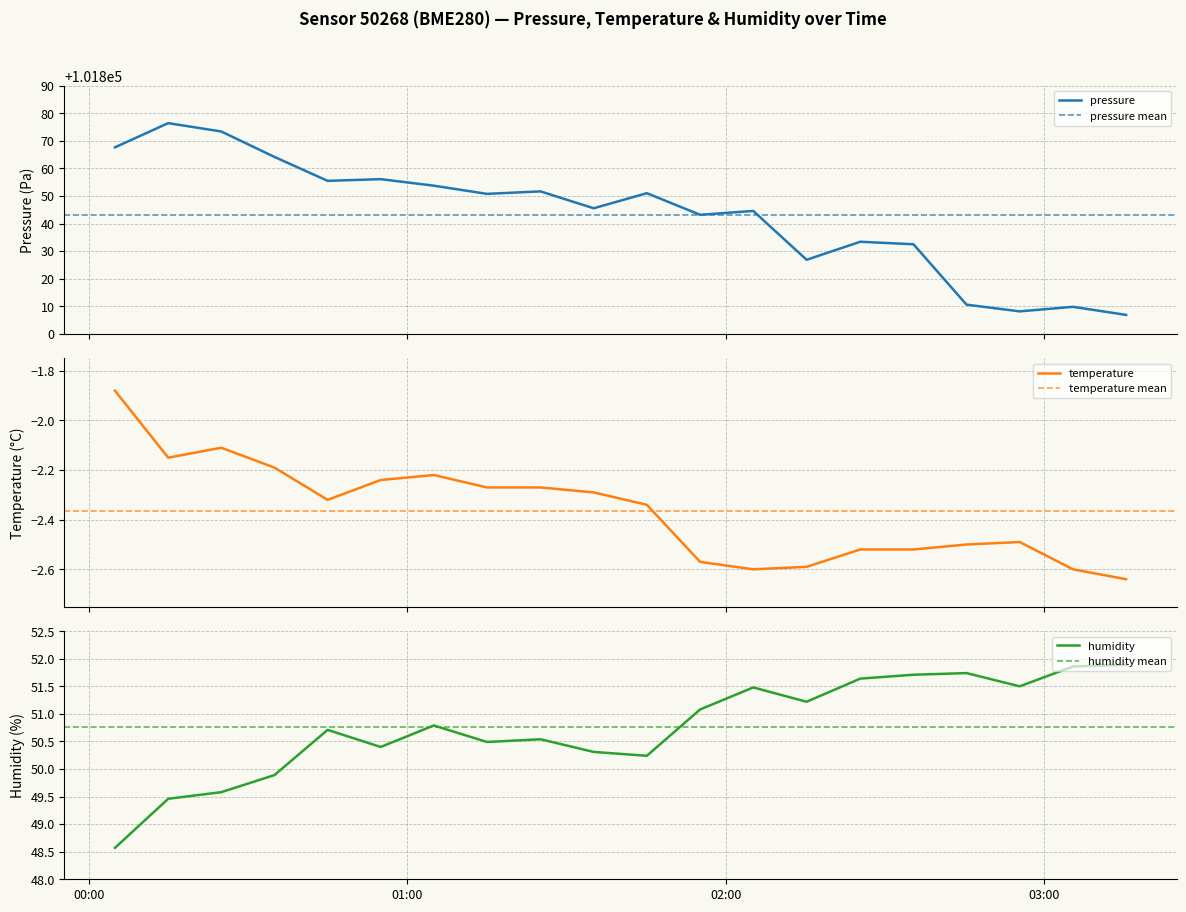

Where is the first local minimum for humidity?

2024-01-10T00:54:59